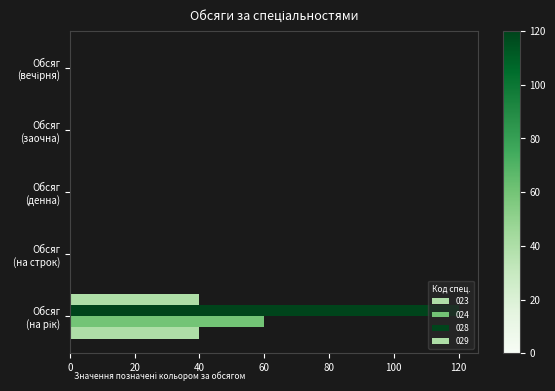

What position from the left is Обсяг
(на рік)?

1